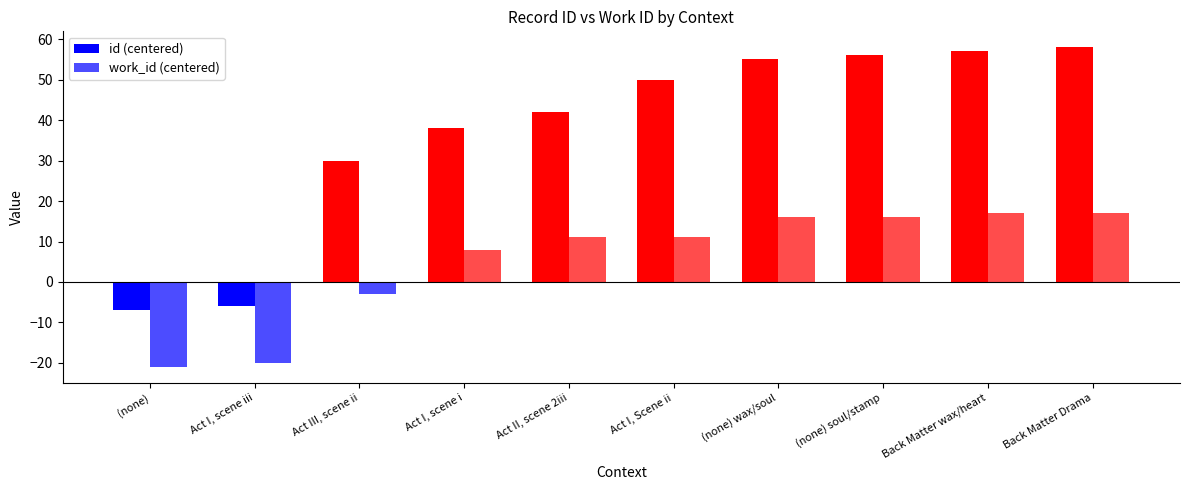

How many negative values does the work_id (centered) series have?

3